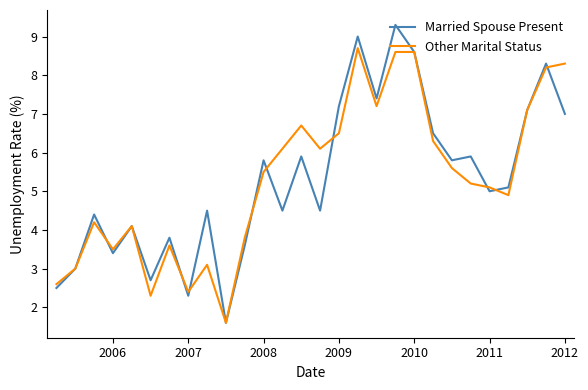

Which series has the largest range (max minus min)?

Married Spouse Present